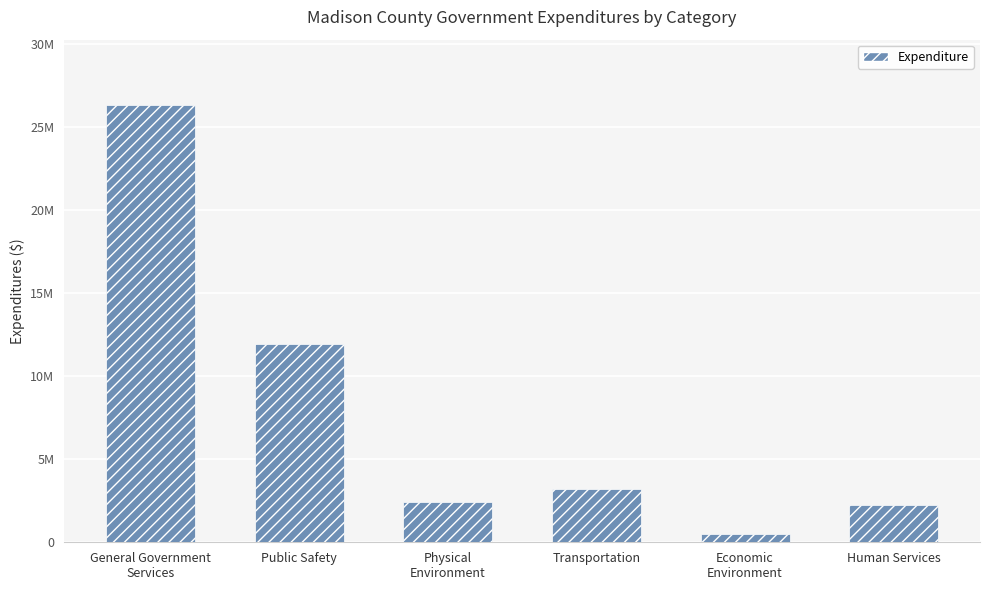

The value at Human Services is 2248617. True or false?

True